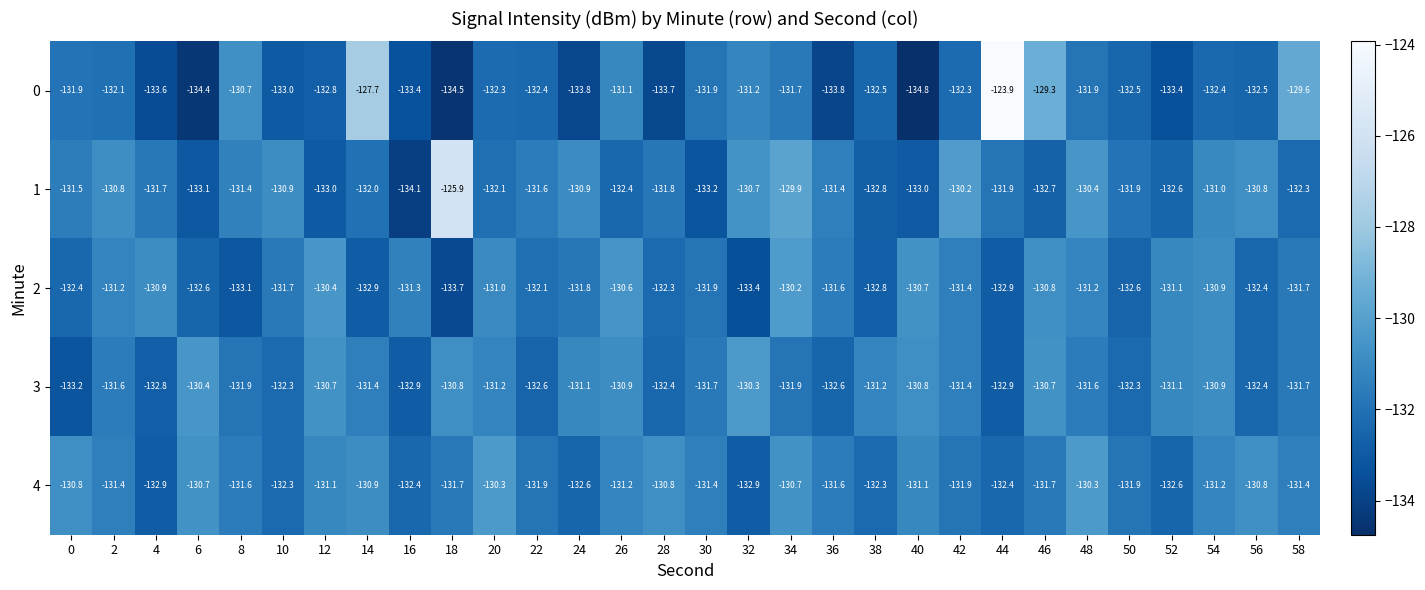

Between 4 and 38, which series saw the biggest shift?

2